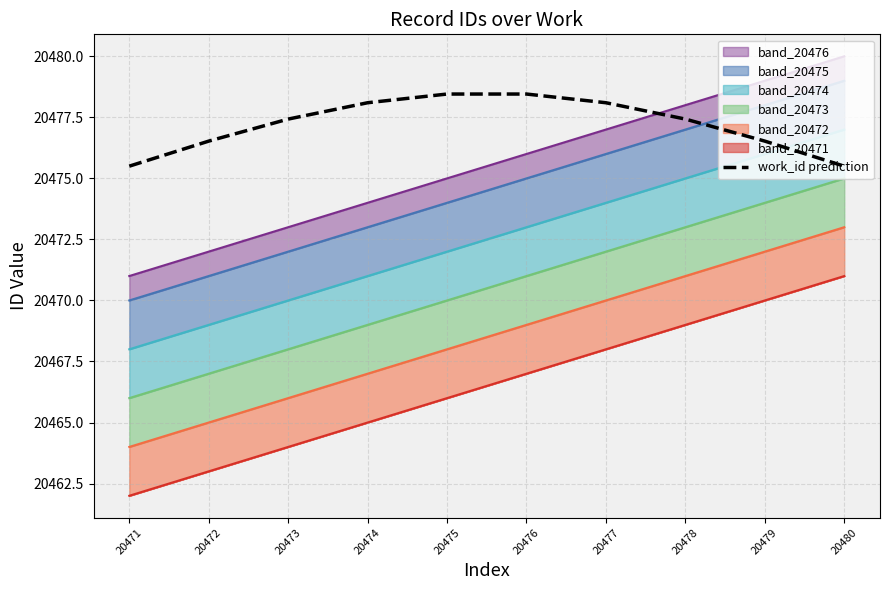

Which category has the lowest value across all series?

20471